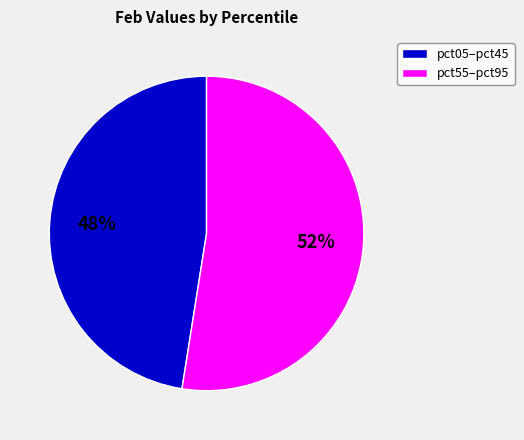

Is there any slice that represents more than half of the pie?

Yes